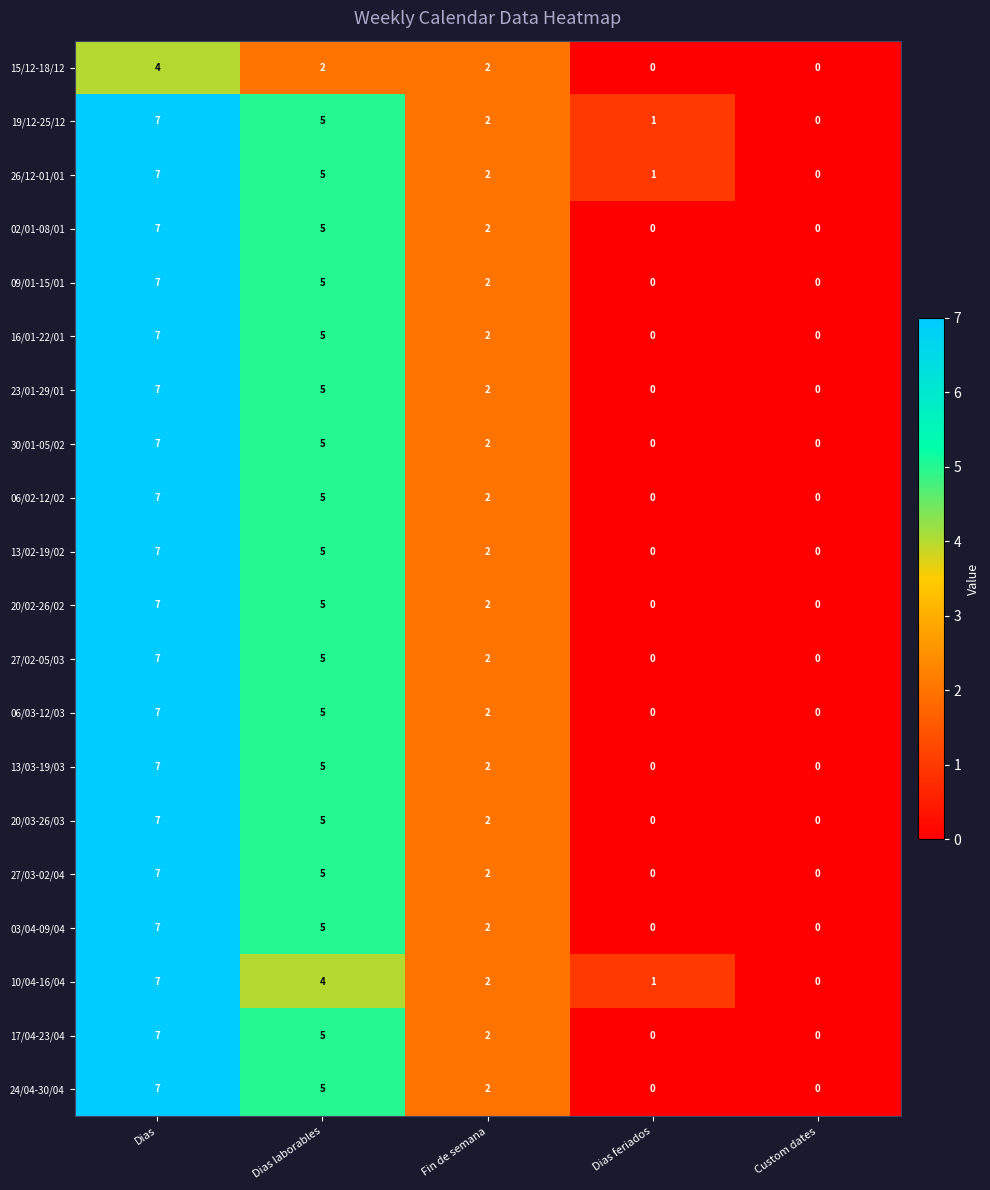

Is it true that 30/01-05/02 equals 5 at Dias?

False